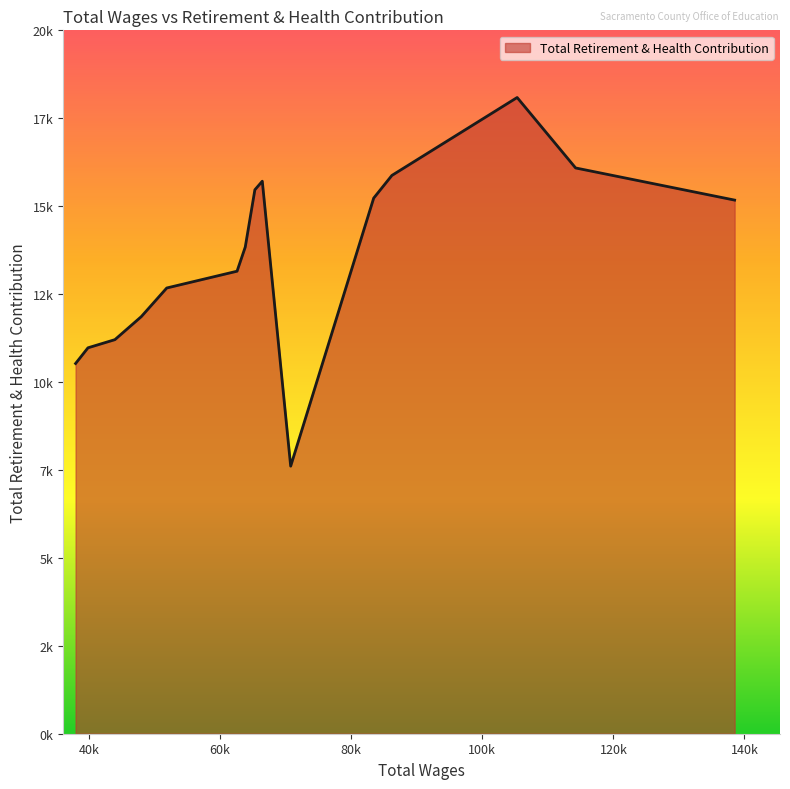

Rank the categories by value from highest to lowest.

105318.0, 114238.0, 86202.0, 66429.0, 65297.0, 83427.0, 138502.0, 63831.0, 62577.0, 51851.0, 47962.0, 43939.0, 39830.0, 37940.0, 70760.0